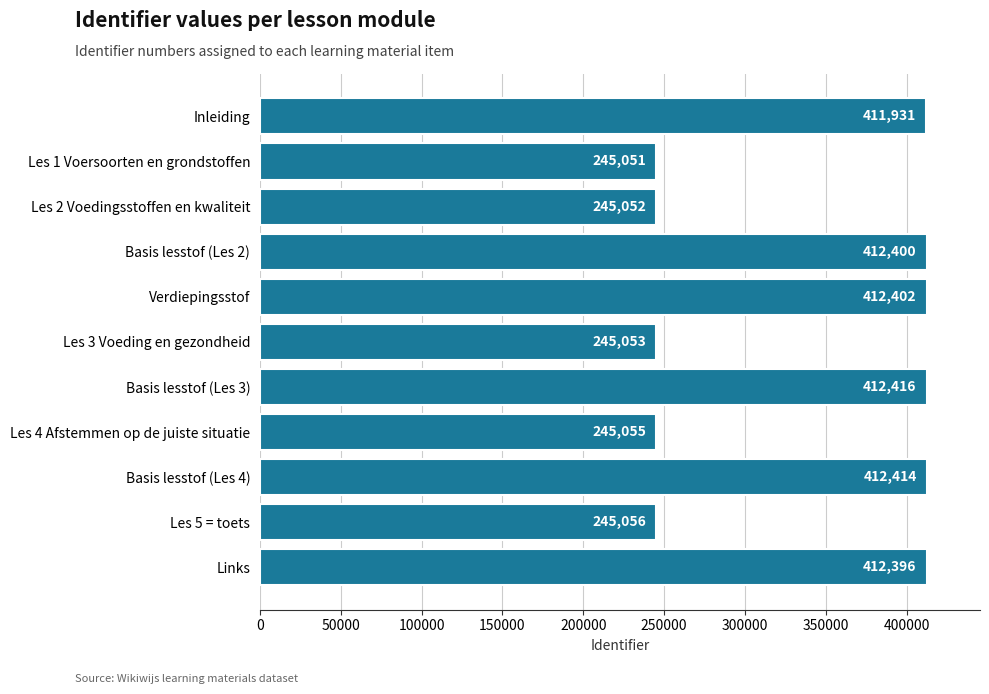

Does the chart contain stacked bars?

No